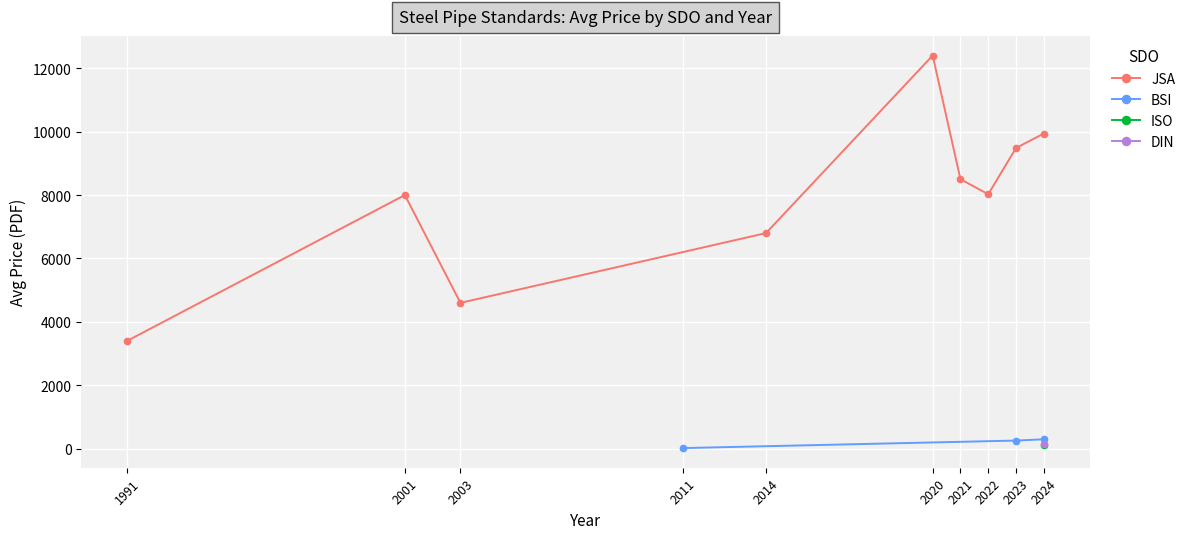

The value of JSA at 2024 is 6078.3. True or false?

False